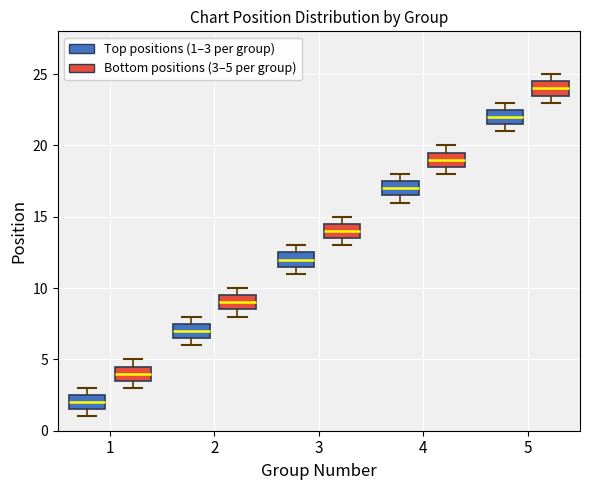

Reading left to right, read every box against the y-axis: the position of its median line, the range the box covers, and the ends of its whiskers. The values are not printed on the chart, so give them approximately, as read against the axis.

1 (Top positions (1–3 per group)): median 2.0, box 1.5 to 2.5, whiskers 1.0 to 3.0
1 (Bottom positions (3–5 per group)): median 4.0, box 3.5 to 4.5, whiskers 3.0 to 5.0
2 (Top positions (1–3 per group)): median 7.0, box 6.5 to 7.5, whiskers 6.0 to 8.0
2 (Bottom positions (3–5 per group)): median 9.0, box 8.5 to 9.5, whiskers 8.0 to 10.0
3 (Top positions (1–3 per group)): median 12.0, box 11.5 to 12.5, whiskers 11.0 to 13.0
3 (Bottom positions (3–5 per group)): median 14.0, box 13.5 to 14.5, whiskers 13.0 to 15.0
4 (Top positions (1–3 per group)): median 17.0, box 16.5 to 17.5, whiskers 16.0 to 18.0
4 (Bottom positions (3–5 per group)): median 19.0, box 18.5 to 19.5, whiskers 18.0 to 20.0
5 (Top positions (1–3 per group)): median 22.0, box 21.5 to 22.5, whiskers 21.0 to 23.0
5 (Bottom positions (3–5 per group)): median 24.0, box 23.5 to 24.5, whiskers 23.0 to 25.0